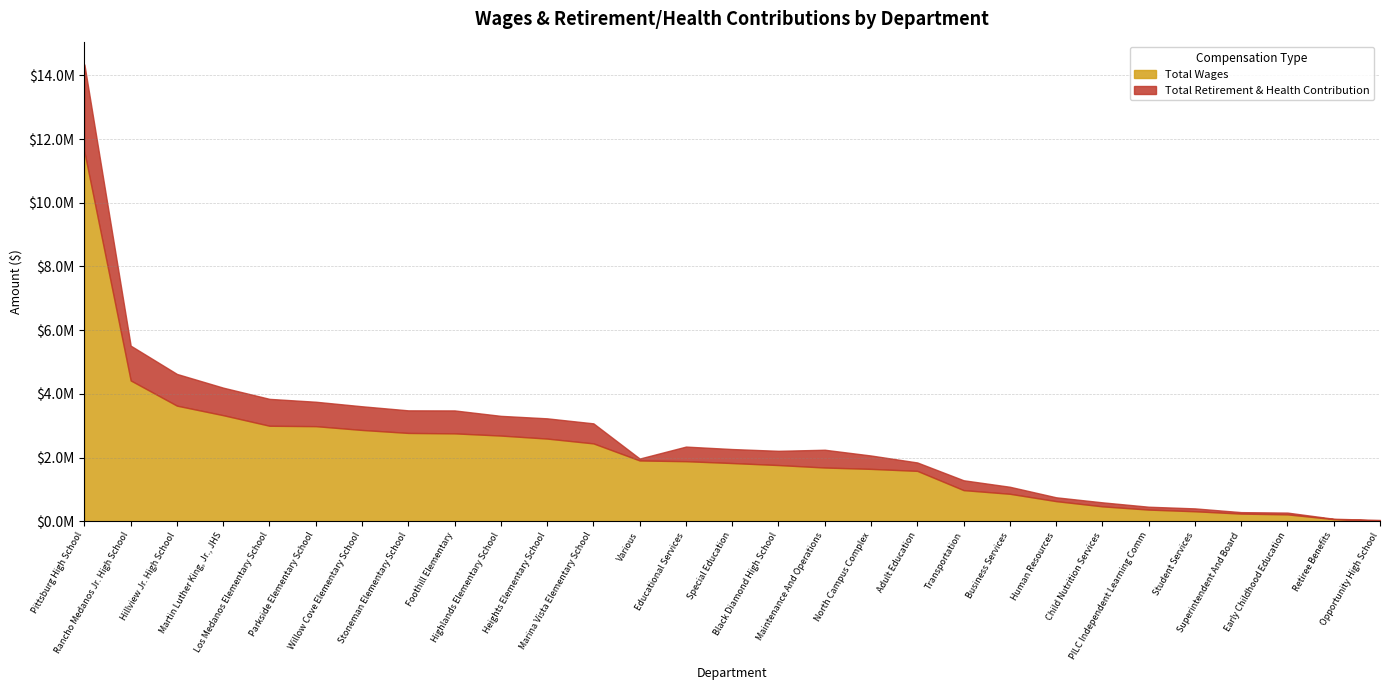

Does the chart have visible grid lines?

Yes